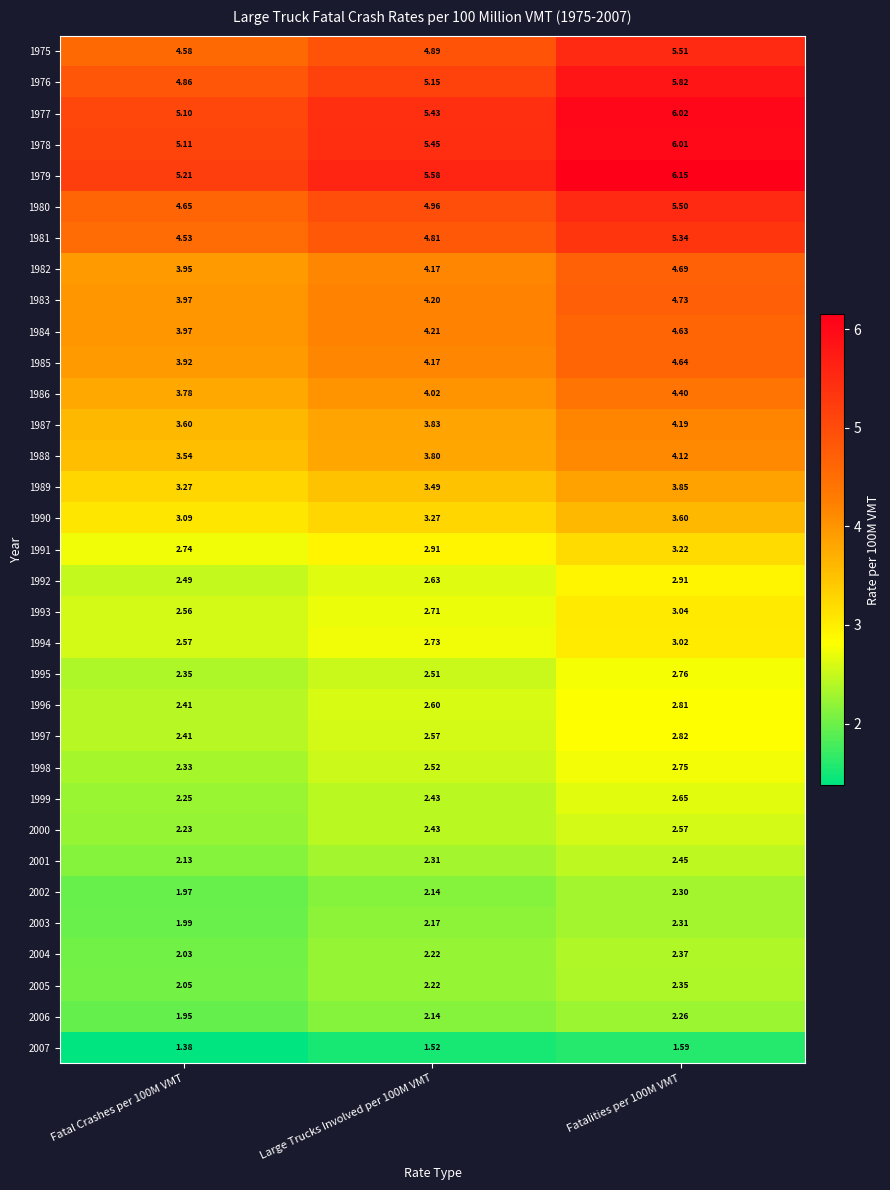

Which category has the highest value across all series?

Fatalities per 100M VMT